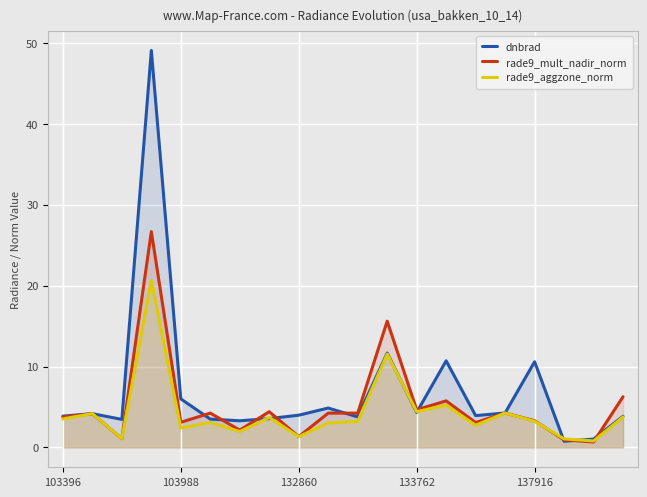

What value does the rade9_aggzone_norm series have at 6?

2.0